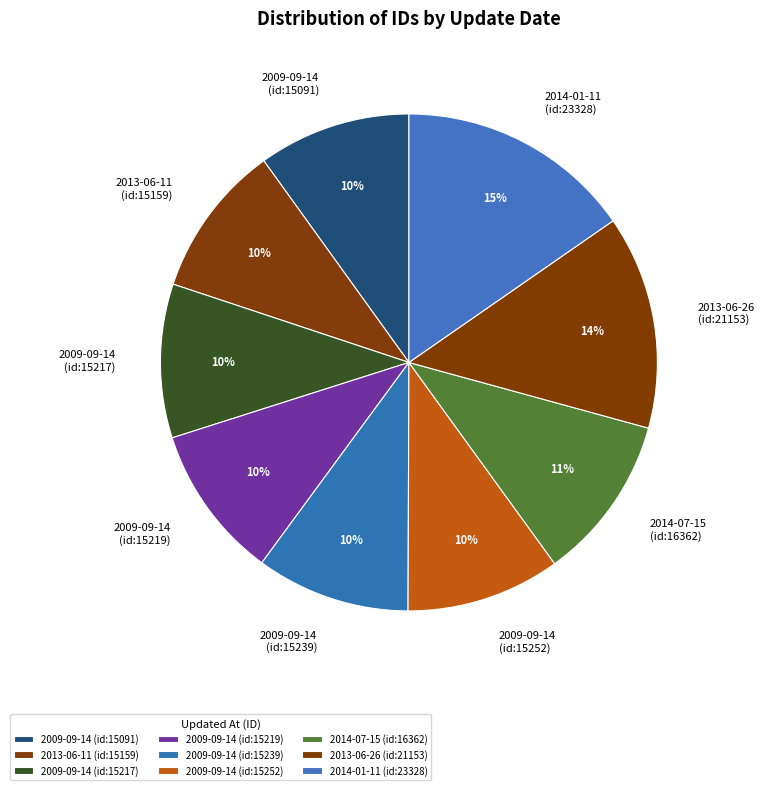

True or false: 2013-06-26 (id:21153) accounts for 14% of the total.

True